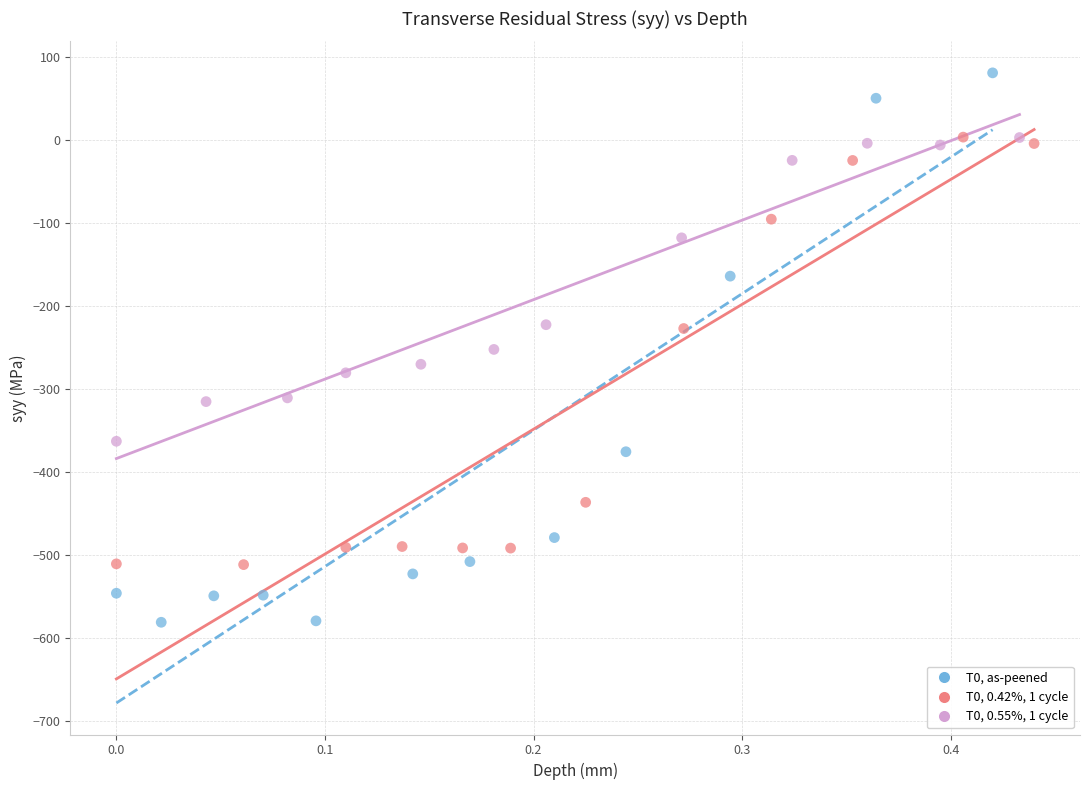

Which series has the largest Y range (max minus min)?

T0, as-peened